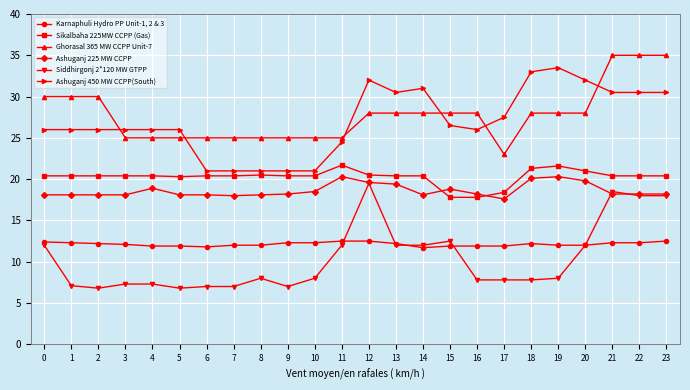

What is the approximate value of Ghorasal 365 MW CCPP Unit-7 at 23?

35.0